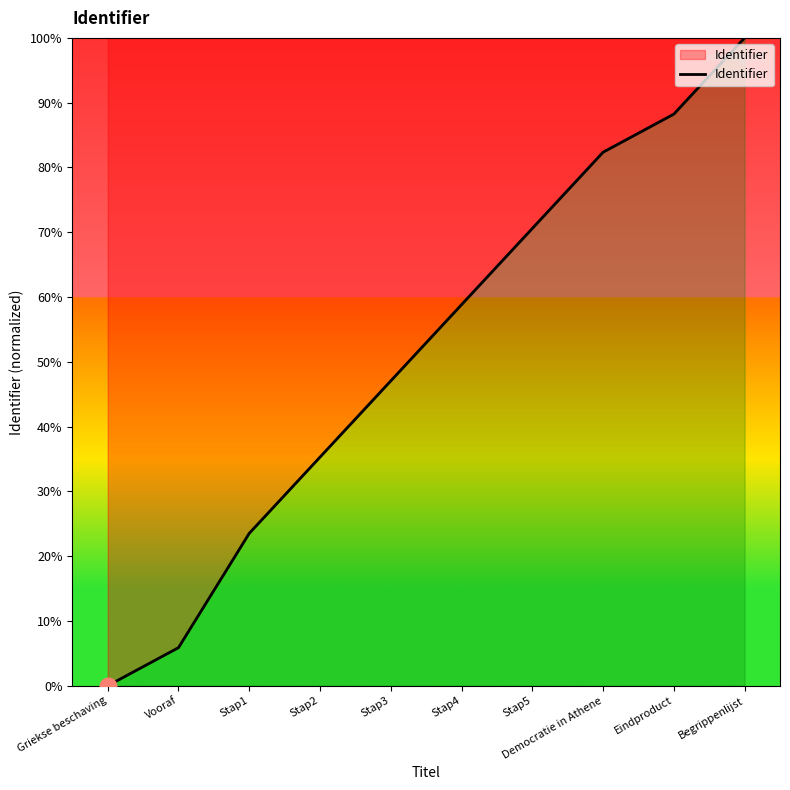

Rank the categories by value from lowest to highest.

Griekse beschaving, Vooraf, Stap1, Stap2, Stap3, Stap4, Stap5, Democratie in Athene, Eindproduct, Begrippenlijst